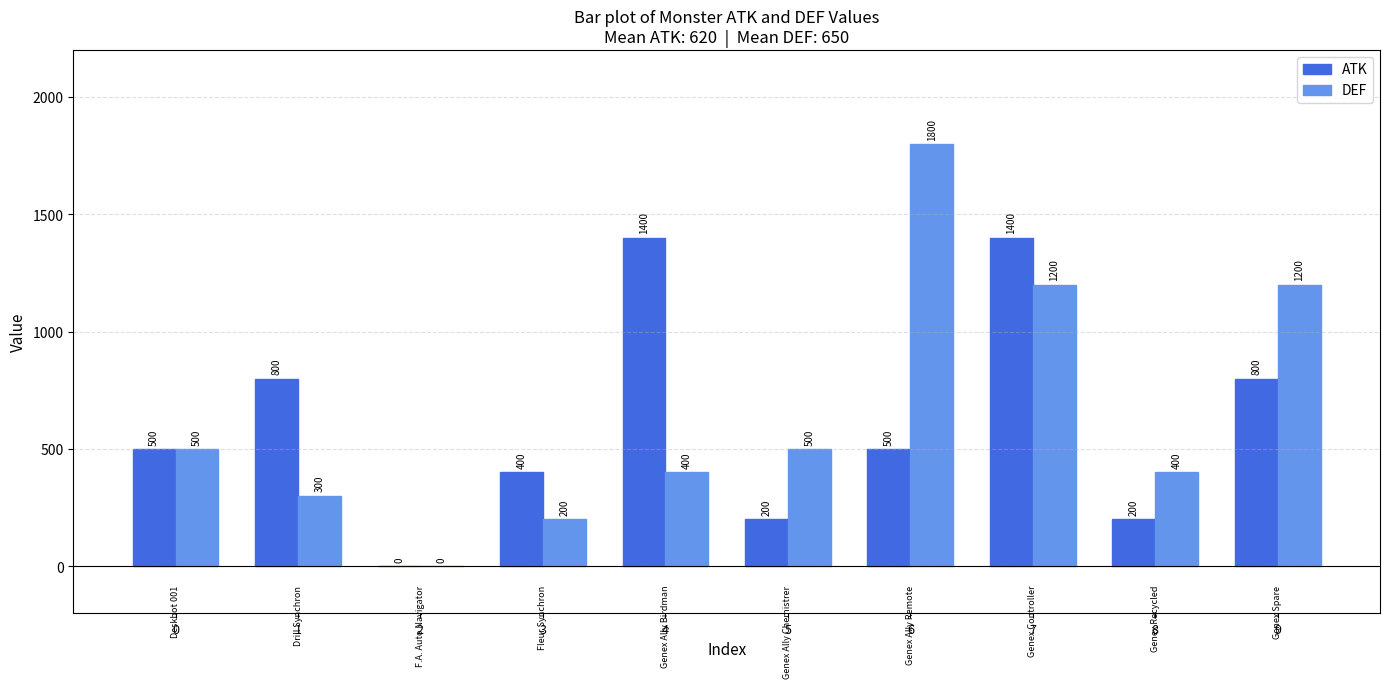

At which category is the sum across all series the highest?

7